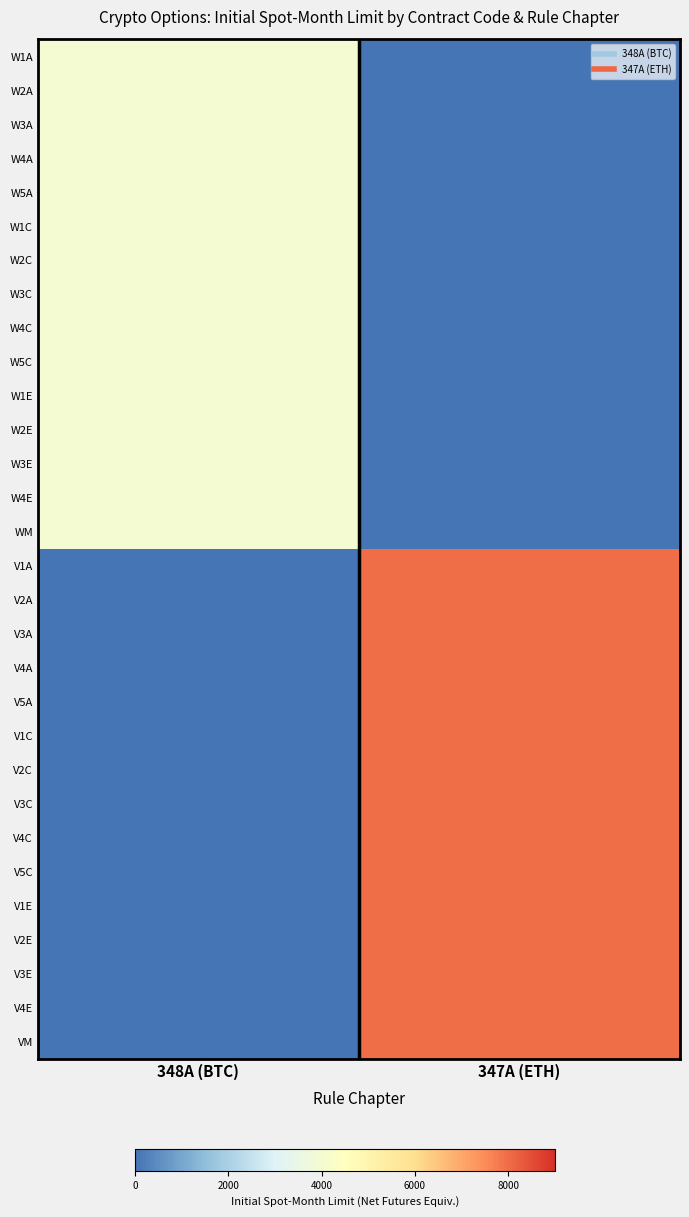

Reading left to right, transcribe all the data shown in this chart.

W1A: 348A (BTC)=4000	347A (ETH)=0
W2A: 348A (BTC)=4000	347A (ETH)=0
W3A: 348A (BTC)=4000	347A (ETH)=0
W4A: 348A (BTC)=4000	347A (ETH)=0
W5A: 348A (BTC)=4000	347A (ETH)=0
W1C: 348A (BTC)=4000	347A (ETH)=0
W2C: 348A (BTC)=4000	347A (ETH)=0
W3C: 348A (BTC)=4000	347A (ETH)=0
W4C: 348A (BTC)=4000	347A (ETH)=0
W5C: 348A (BTC)=4000	347A (ETH)=0
W1E: 348A (BTC)=4000	347A (ETH)=0
W2E: 348A (BTC)=4000	347A (ETH)=0
W3E: 348A (BTC)=4000	347A (ETH)=0
W4E: 348A (BTC)=4000	347A (ETH)=0
WM: 348A (BTC)=4000	347A (ETH)=0
V1A: 348A (BTC)=0	347A (ETH)=8000
V2A: 348A (BTC)=0	347A (ETH)=8000
V3A: 348A (BTC)=0	347A (ETH)=8000
V4A: 348A (BTC)=0	347A (ETH)=8000
V5A: 348A (BTC)=0	347A (ETH)=8000
V1C: 348A (BTC)=0	347A (ETH)=8000
V2C: 348A (BTC)=0	347A (ETH)=8000
V3C: 348A (BTC)=0	347A (ETH)=8000
V4C: 348A (BTC)=0	347A (ETH)=8000
V5C: 348A (BTC)=0	347A (ETH)=8000
V1E: 348A (BTC)=0	347A (ETH)=8000
V2E: 348A (BTC)=0	347A (ETH)=8000
V3E: 348A (BTC)=0	347A (ETH)=8000
V4E: 348A (BTC)=0	347A (ETH)=8000
VM: 348A (BTC)=0	347A (ETH)=8000